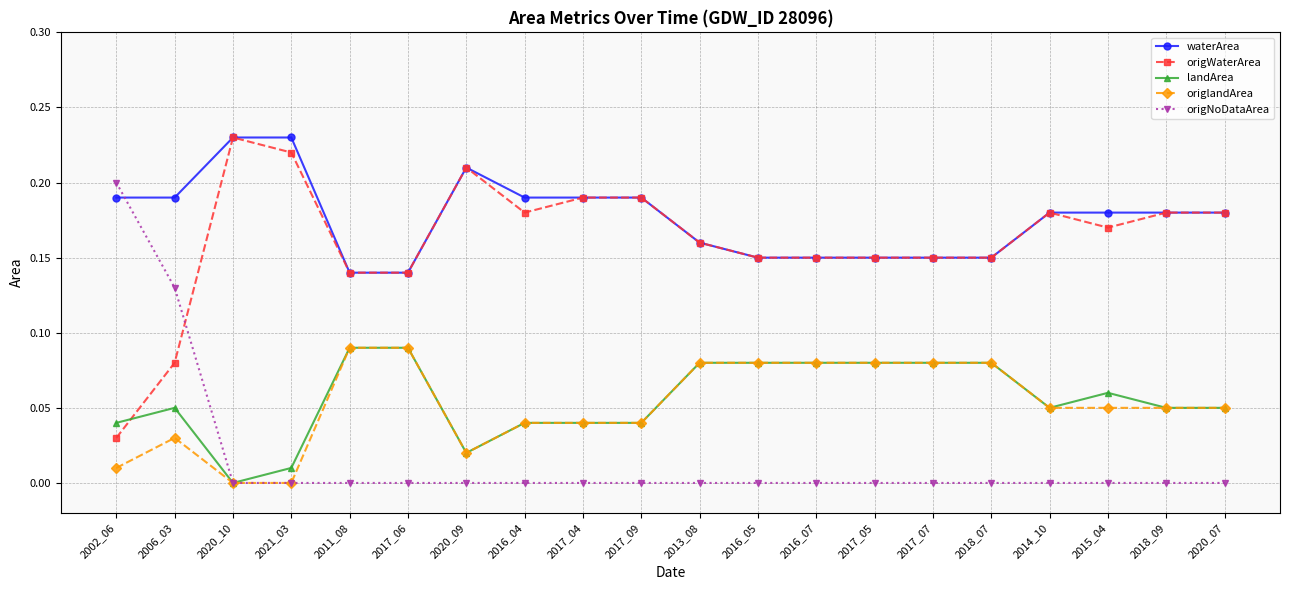

Which series has the largest total across all categories?

waterArea